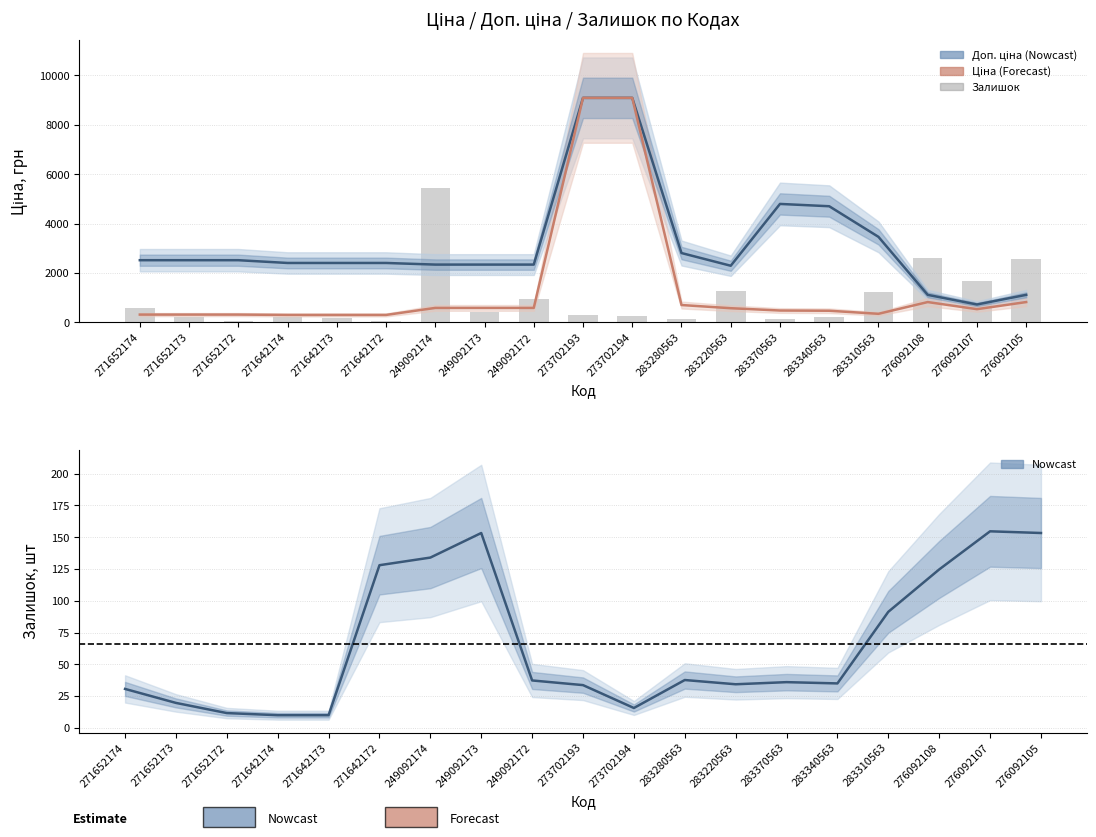

Is it true that Доп. ціна equals 2807.6 at 283280563?

True